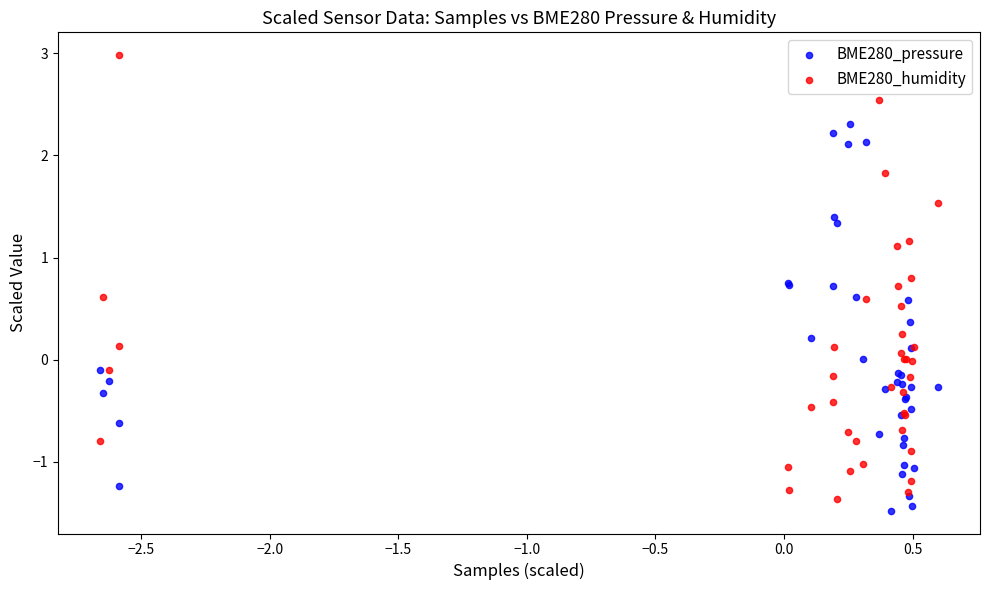

Which series contains the highest Y value?

BME280_humidity